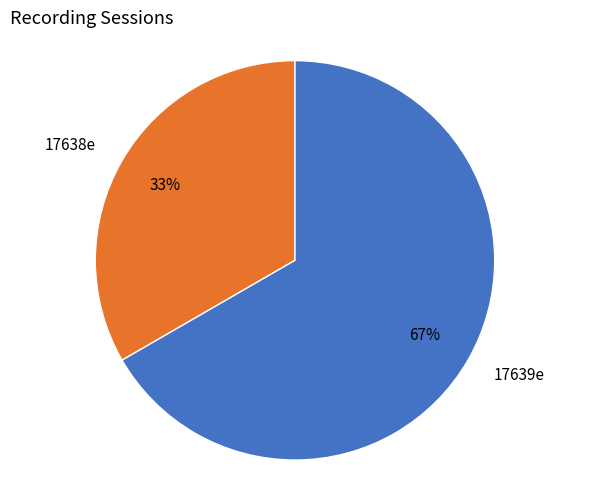

The 17638e slice represents 42% of the pie. True or false?

False